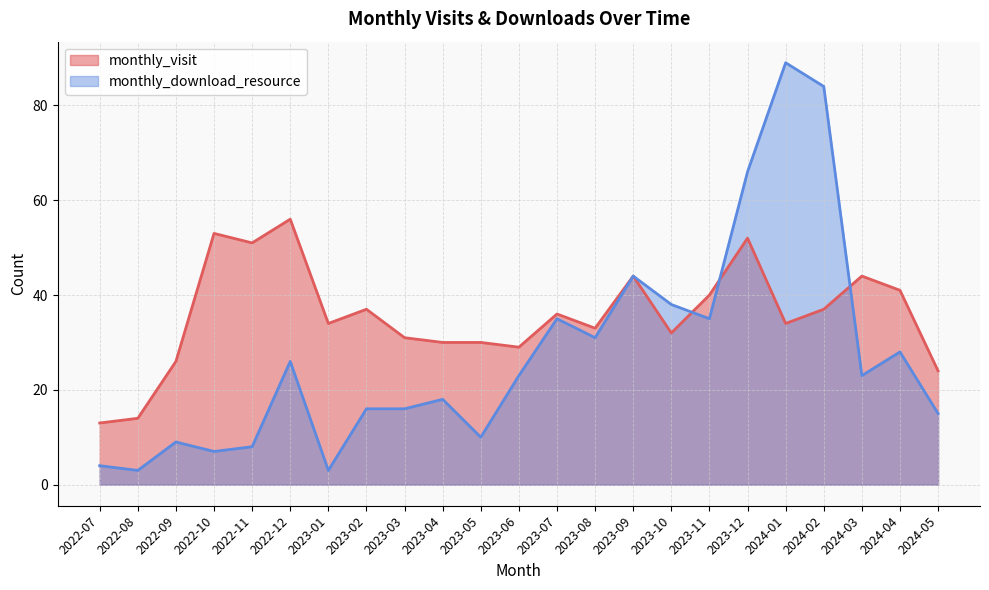

What is the total value across all series at 2023-01?

37